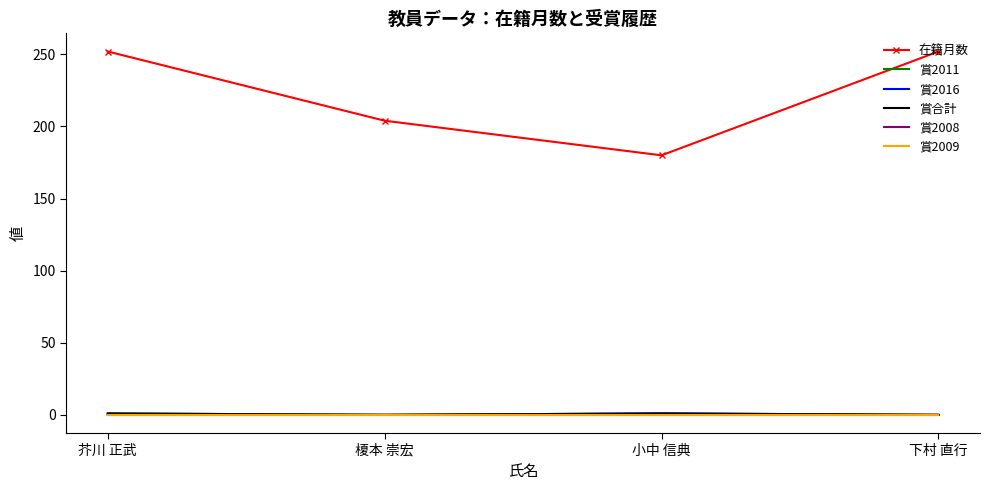

What position from the right is 芥川 正武?

4